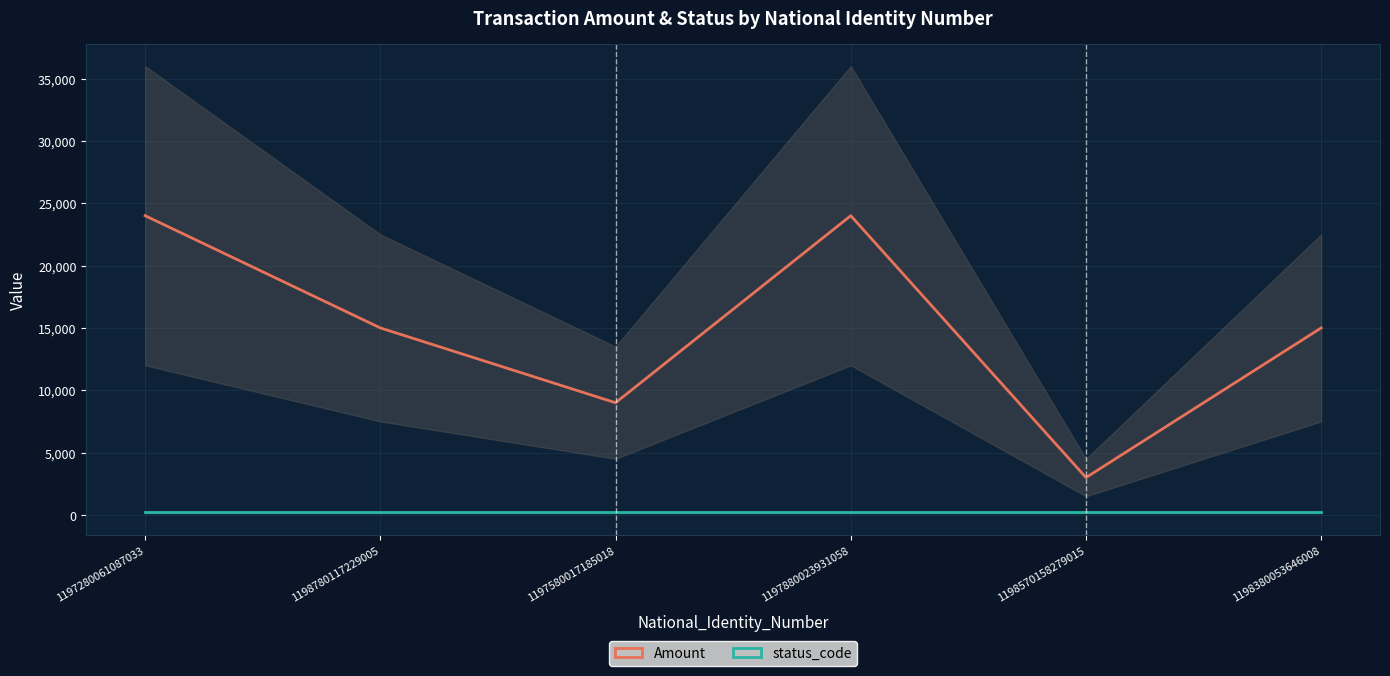

What is the average value of the Amount series?

15000